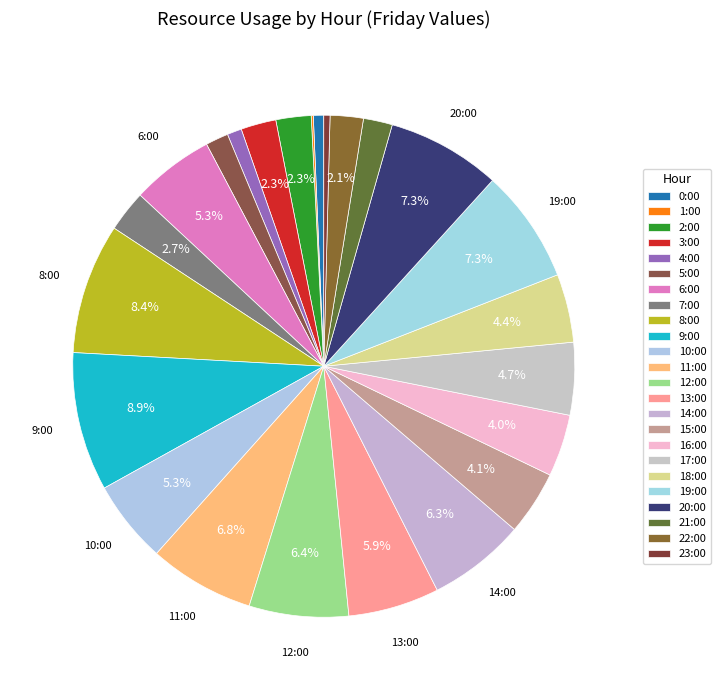

The 8:00 slice represents 8% of the pie. True or false?

True